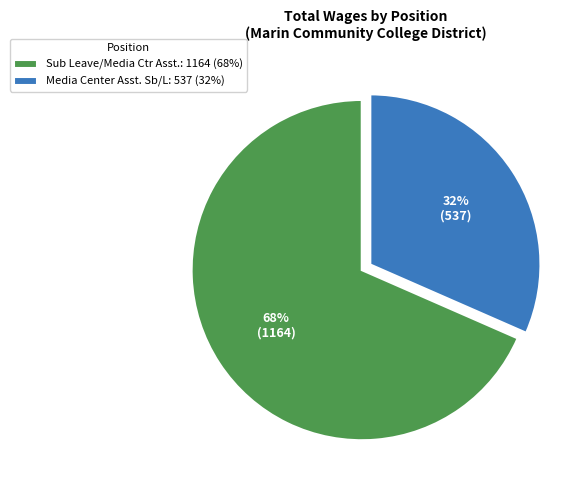

Rank the categories by value from highest to lowest.

Sub Leave/Media Ctr Asst., Media Center Asst. Sb/L